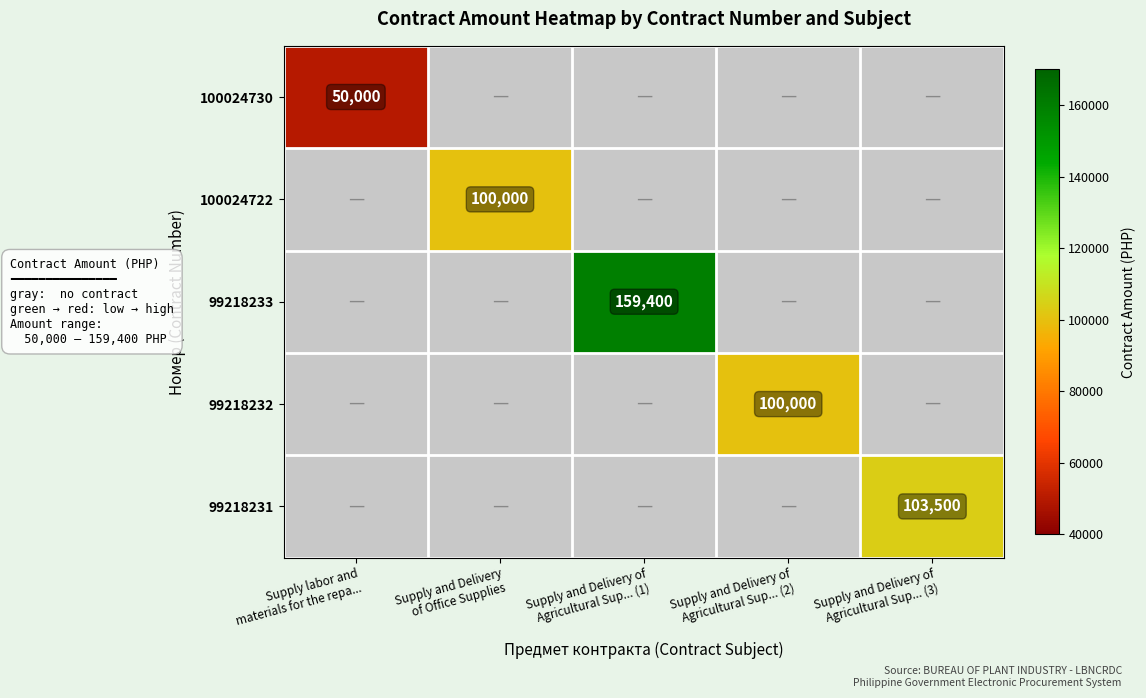

How many categories are shown in the chart?

5